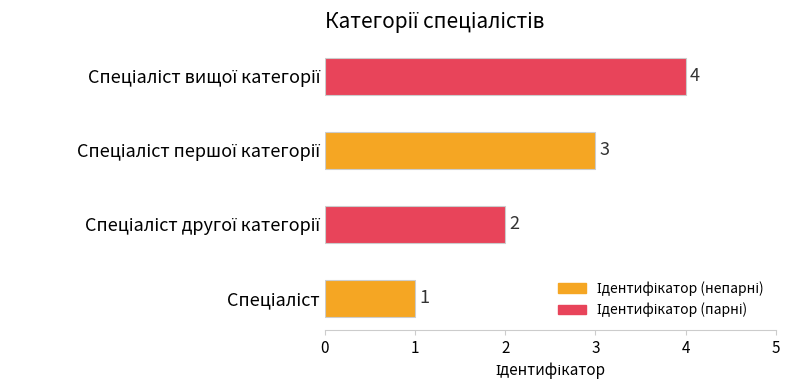

How many values are between 2 and 4?

3